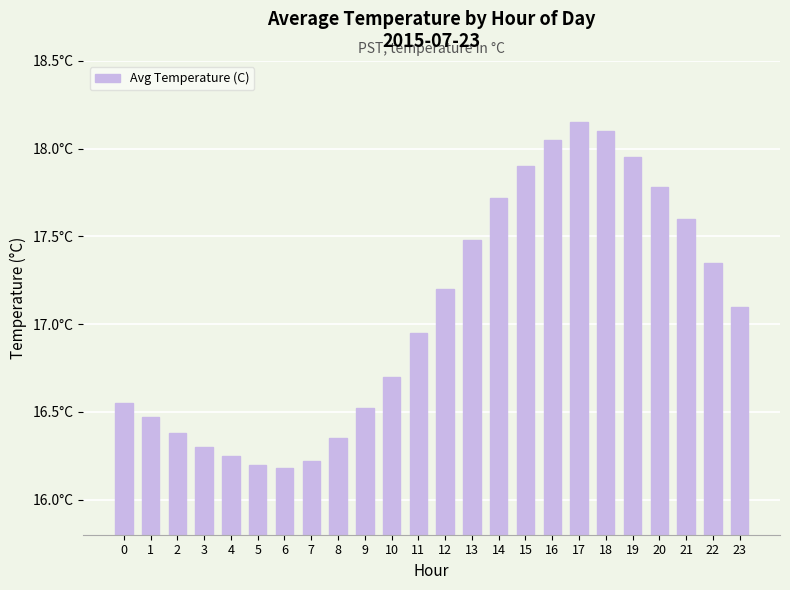

True or false: the data shows 22.2 at 4.

False